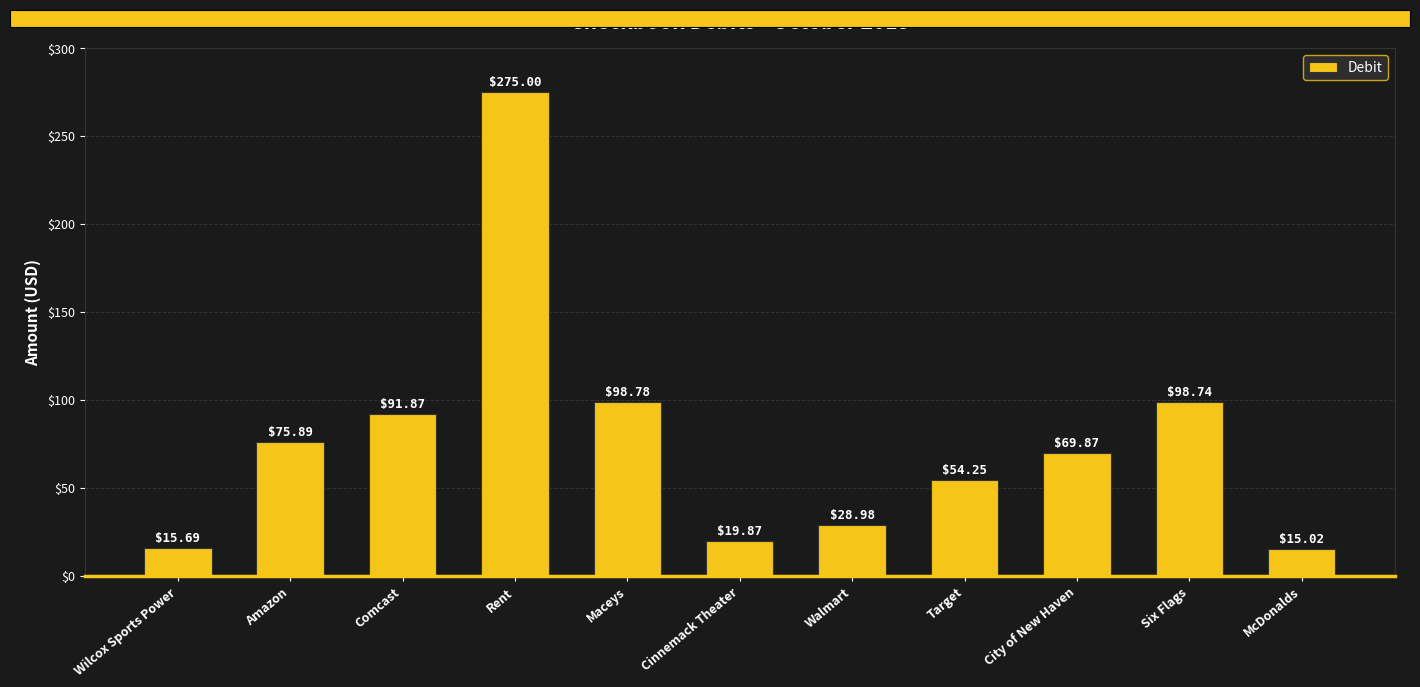

What is the change in value from Maceys to Cinnemack Theater?

-78.9